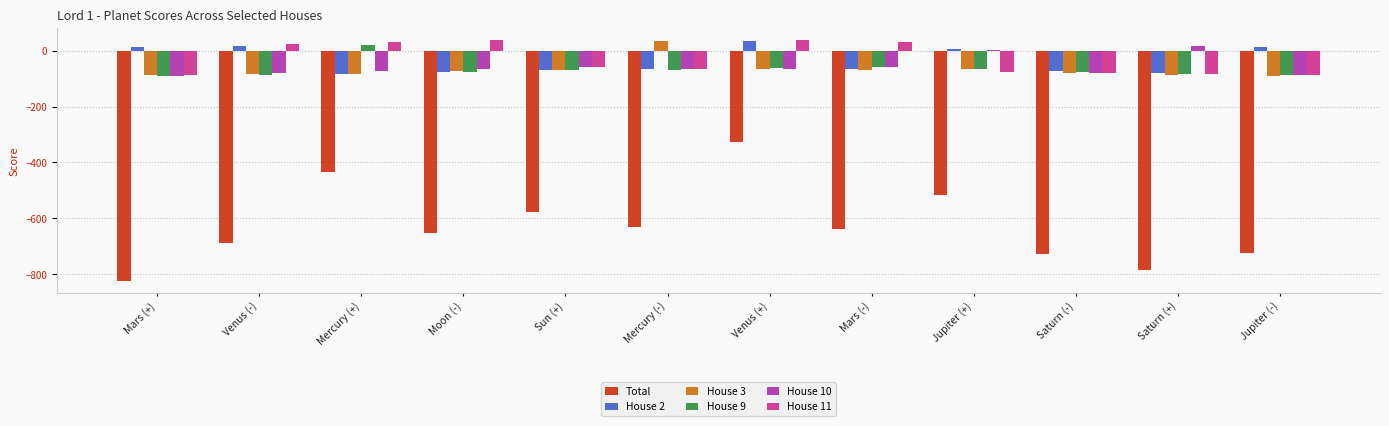

What is the sum of the House 3 values at Venus (-) and Moon (-)?

-157.8